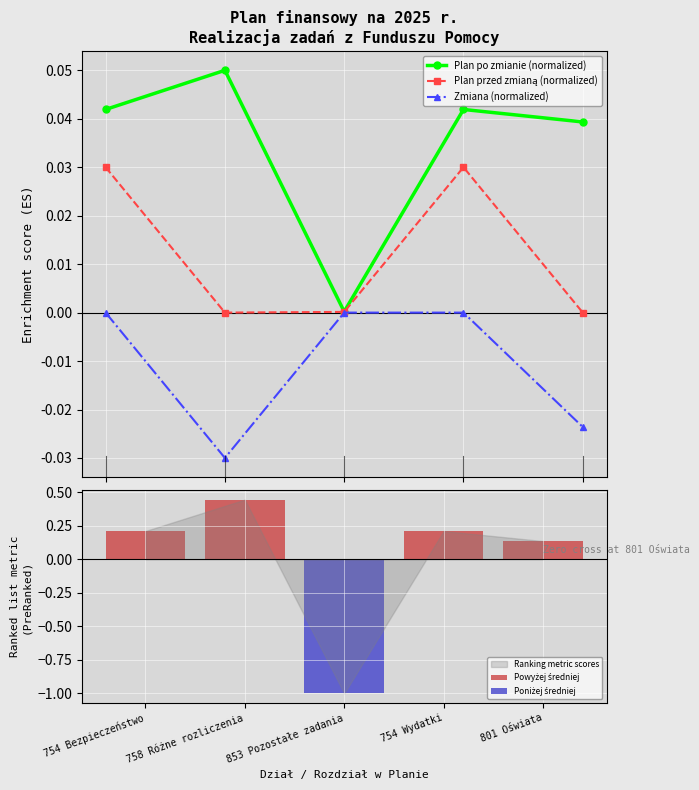

What is the spread (max minus min) of values at 758 Różne rozliczenia?

0.1